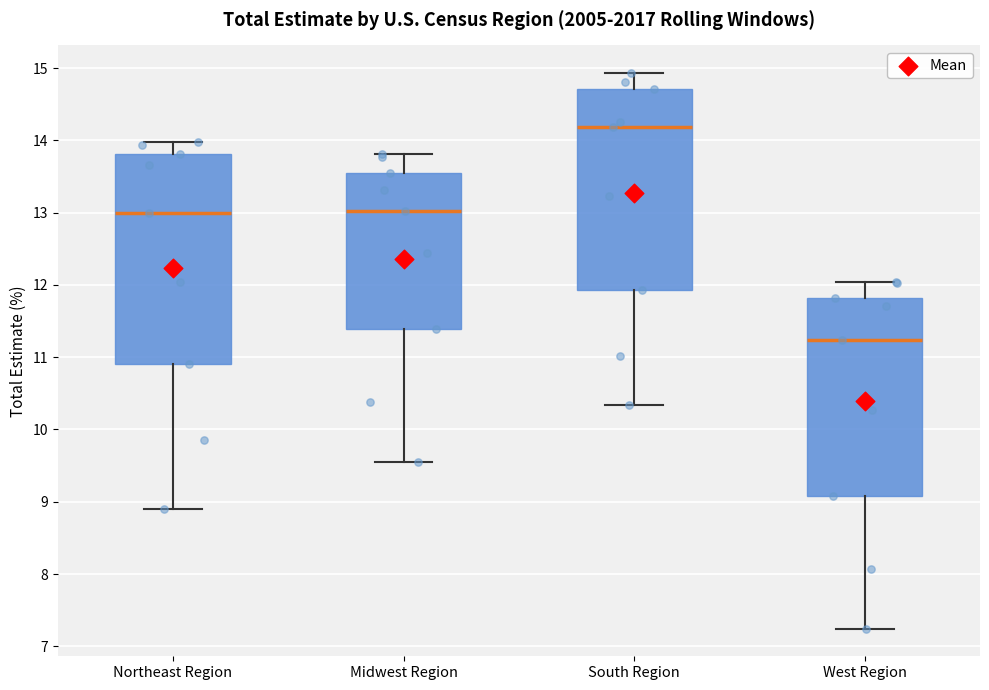

Which box has the lowest median line?

West Region